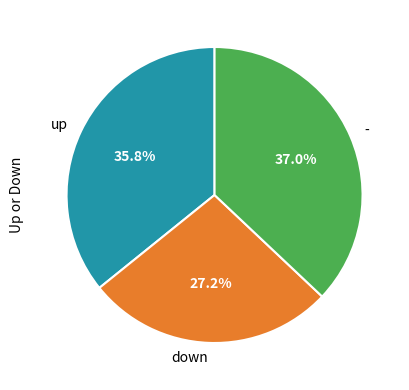

Combined, do - and down account for over 50%?

Yes